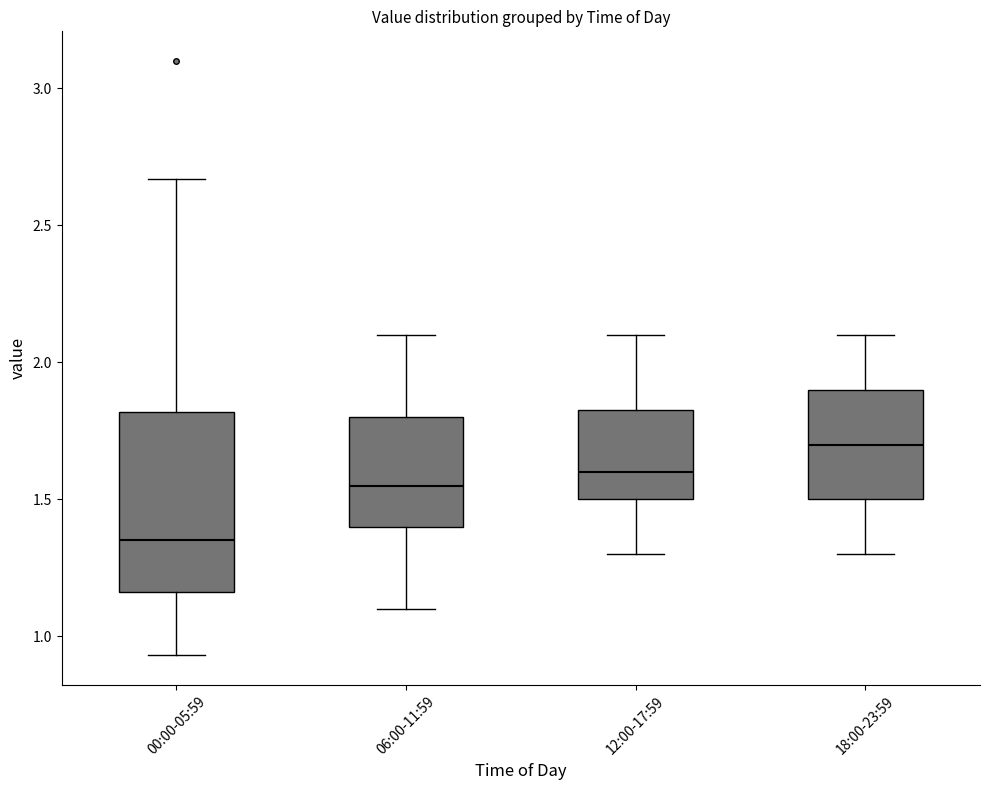

Comparing the boxes themselves (not the whiskers), which one is the tallest?

00:00-05:59